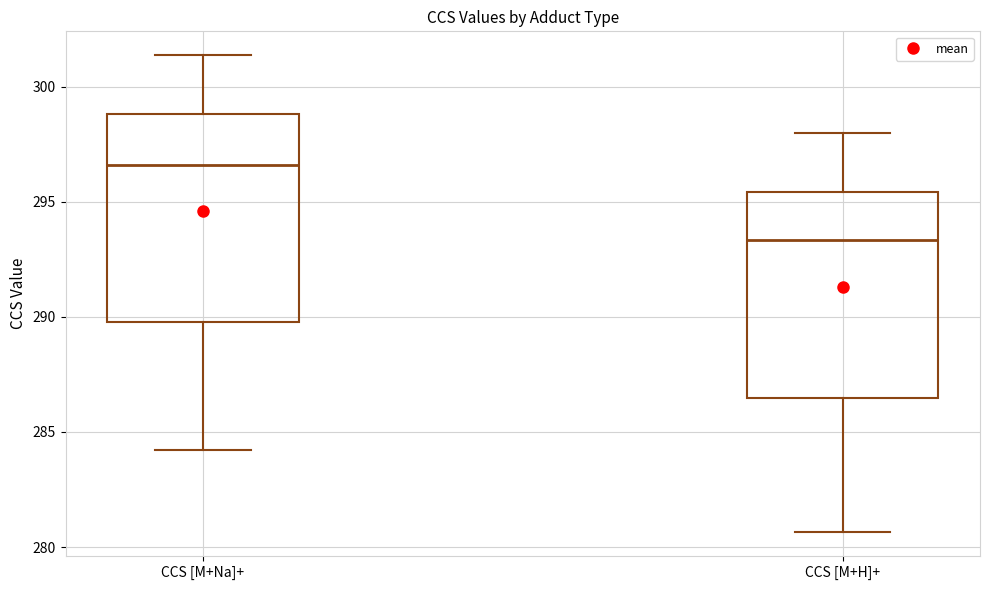

Reading left to right, transcribe this box plot: for each box, give where its median line is, the range the box spans, and where its two whiskers end, as read against the y-axis. The values are not printed on the chart, so give them approximately, as read against the axis.

CCS [M+Na]+: median 296.5, box 290.0 to 299.0, whiskers 284.0 to 301.5
CCS [M+H]+: median 293.5, box 286.5 to 295.5, whiskers 280.5 to 298.0